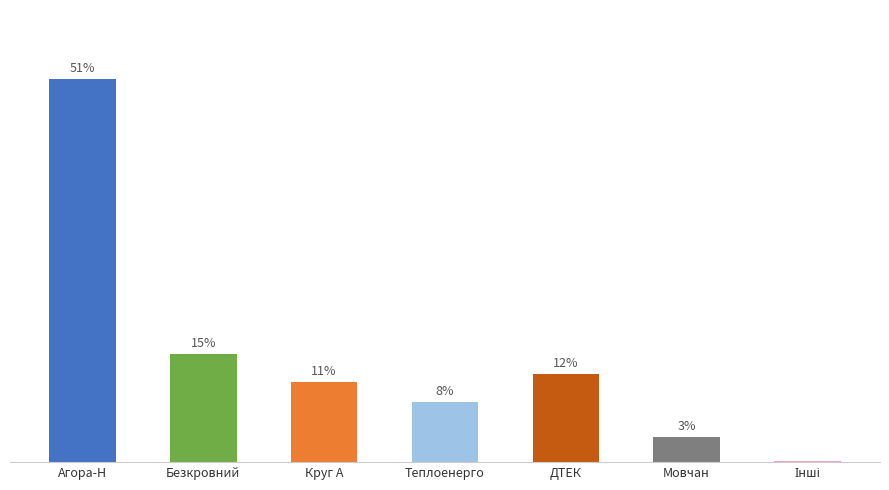

At which label does the data first exceed 10?

Агора-Н